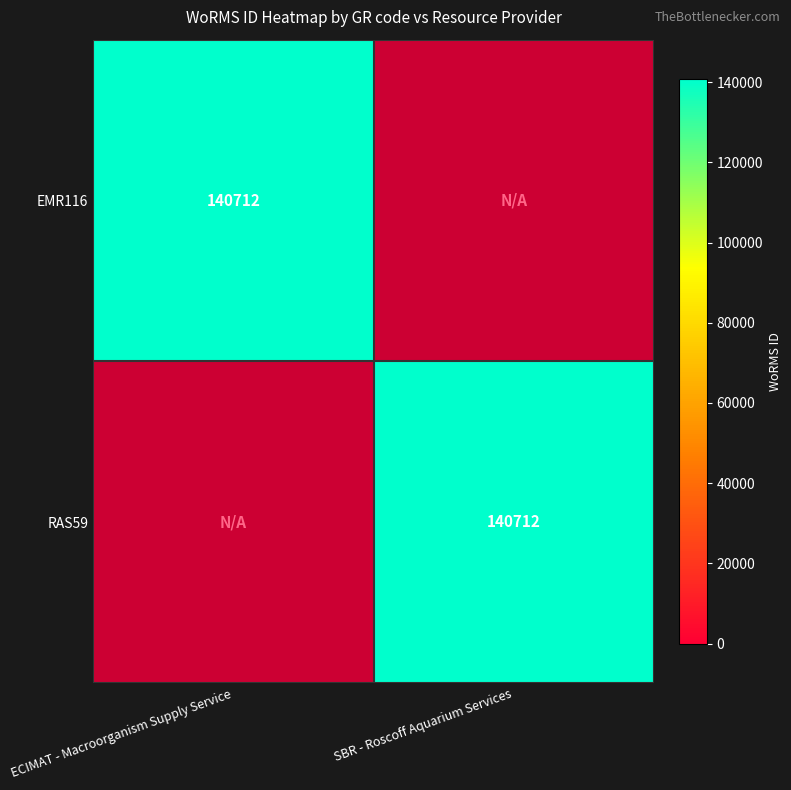

Is it true that RAS59 equals 140712 at SBR - Roscoff Aquarium Services?

True